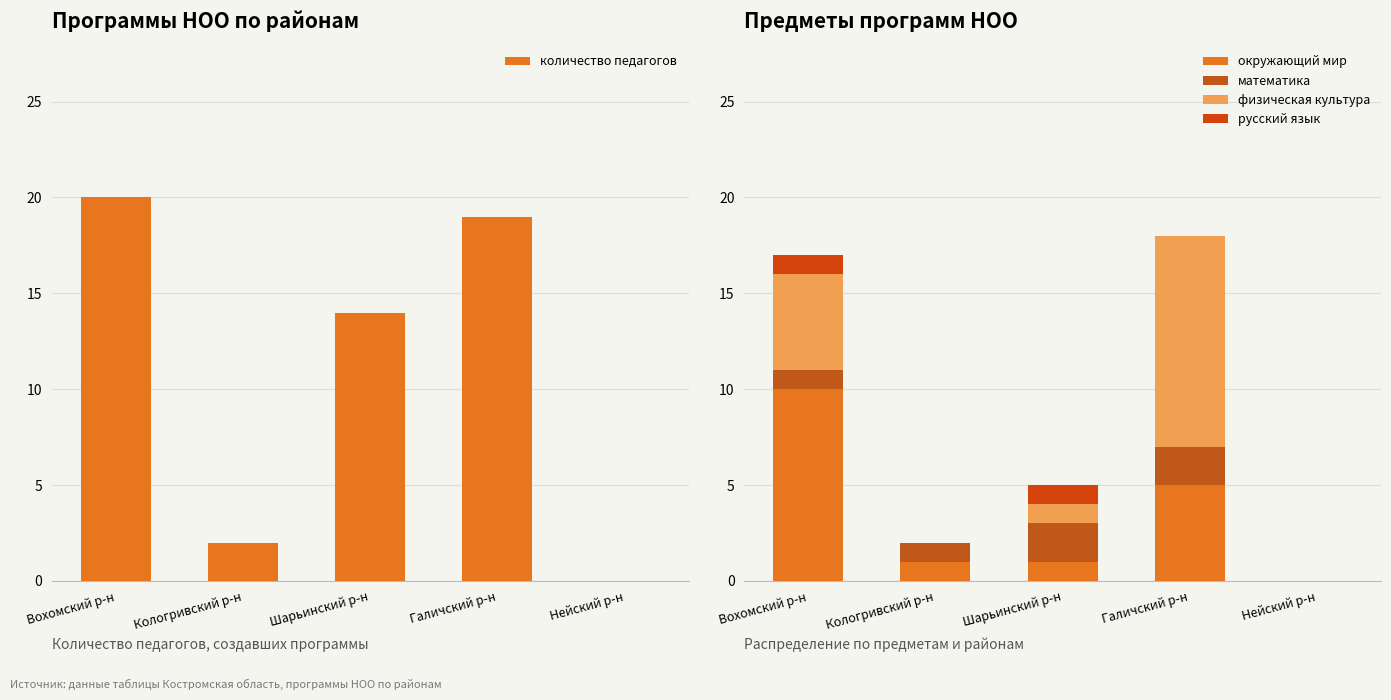

What is the difference between the highest and lowest values at Галичский р-н?

19